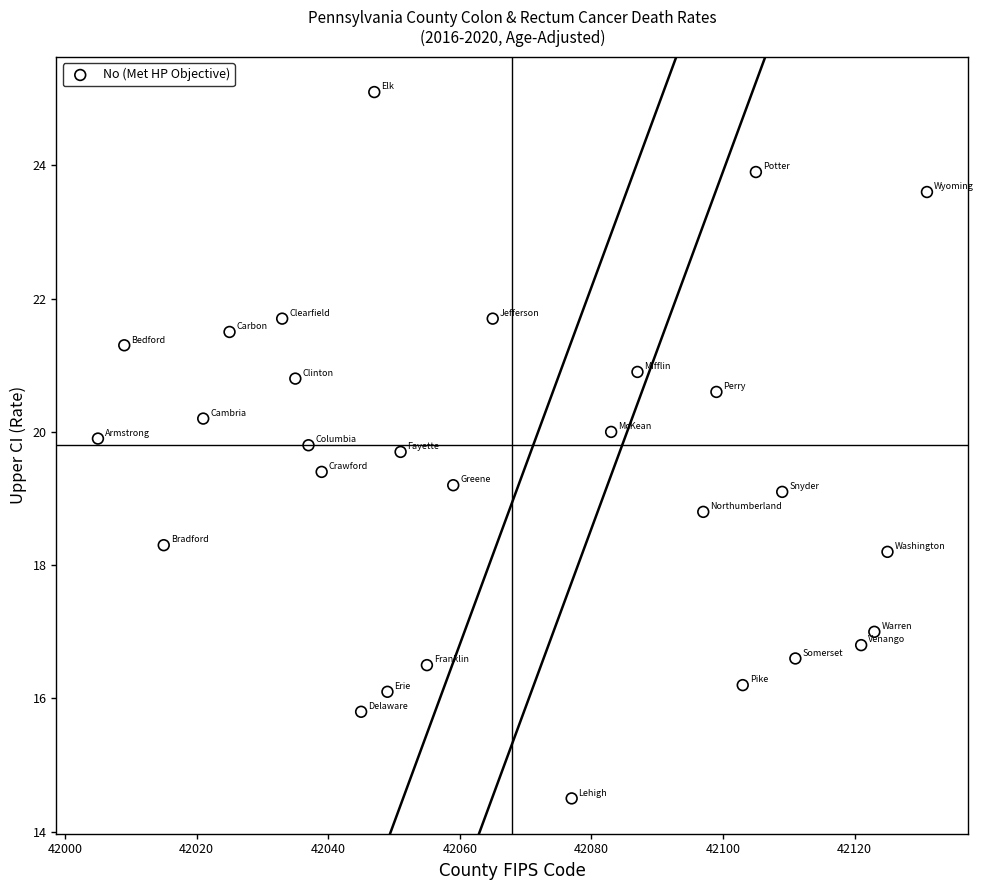

What is the range of Y values (max minus min)?

10.6